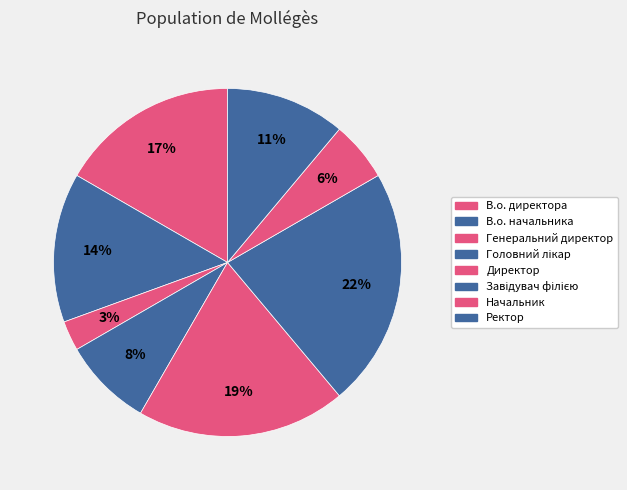

Which category has the smallest portion of the pie?

Генеральний директор